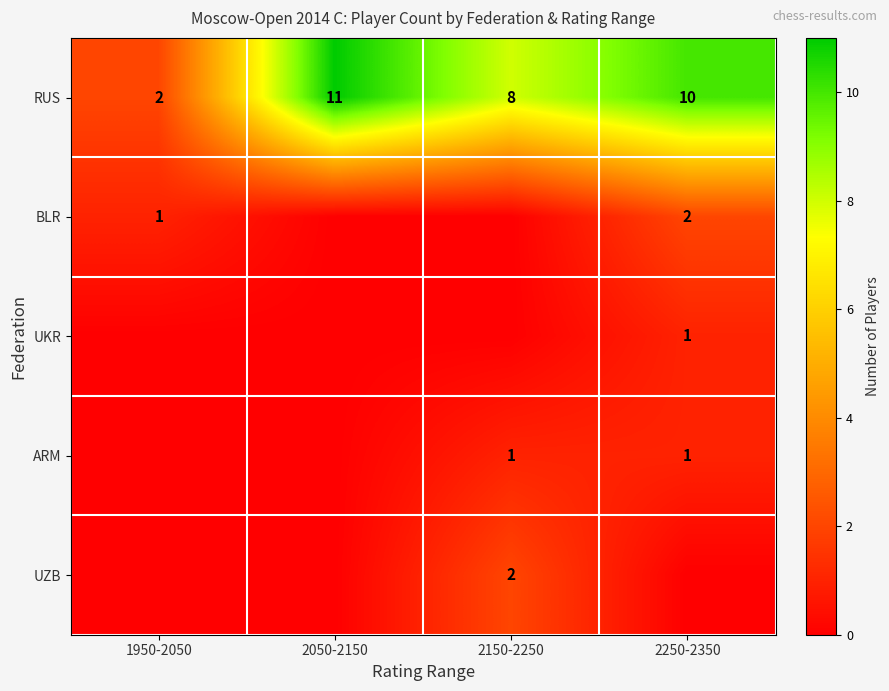

At which category does the chart reach its peak across all series?

2050-2150